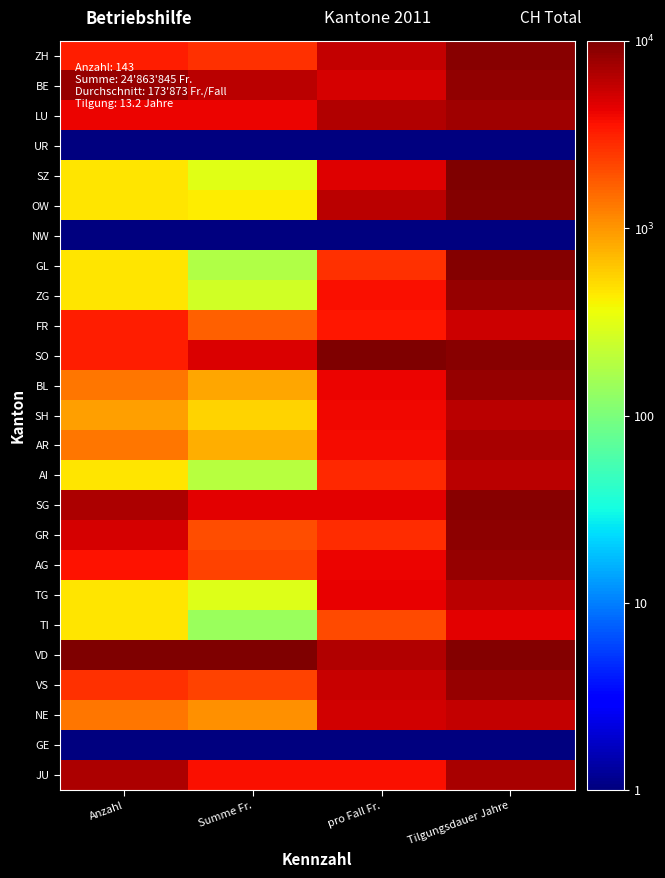

At which category is the sum across all series the highest?

Tilgungsdauer Jahre